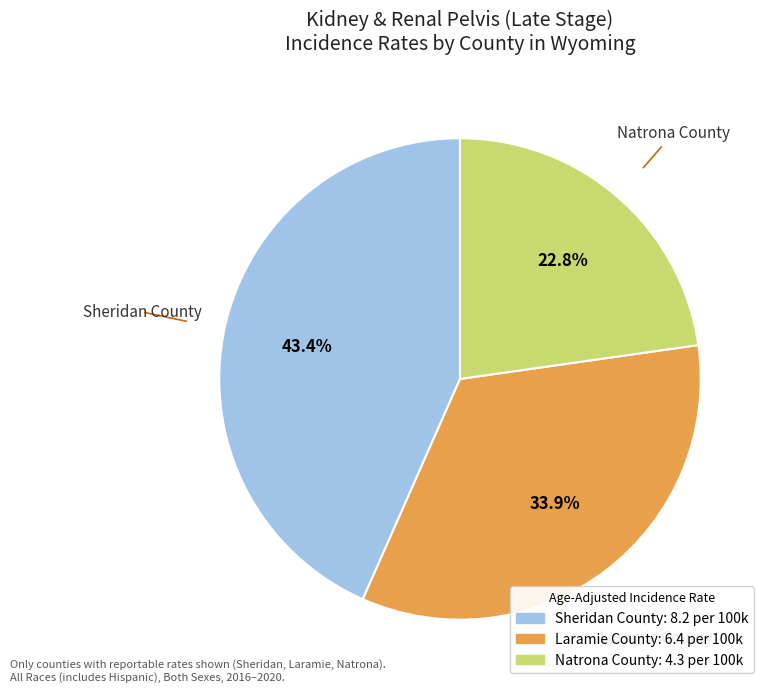

To the nearest percent, what portion does Natrona County represent?

23%